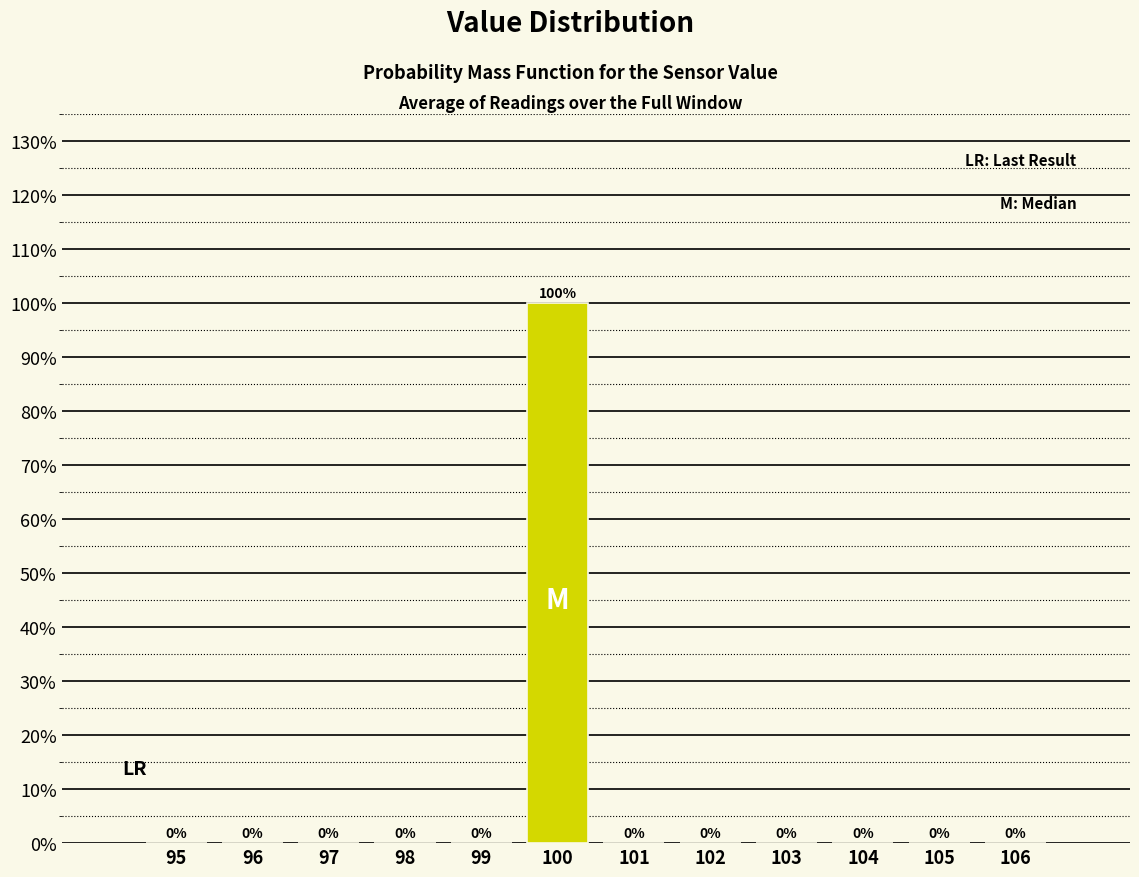

Which range on the x-axis has the tallest bar?

99.5 to 100.5